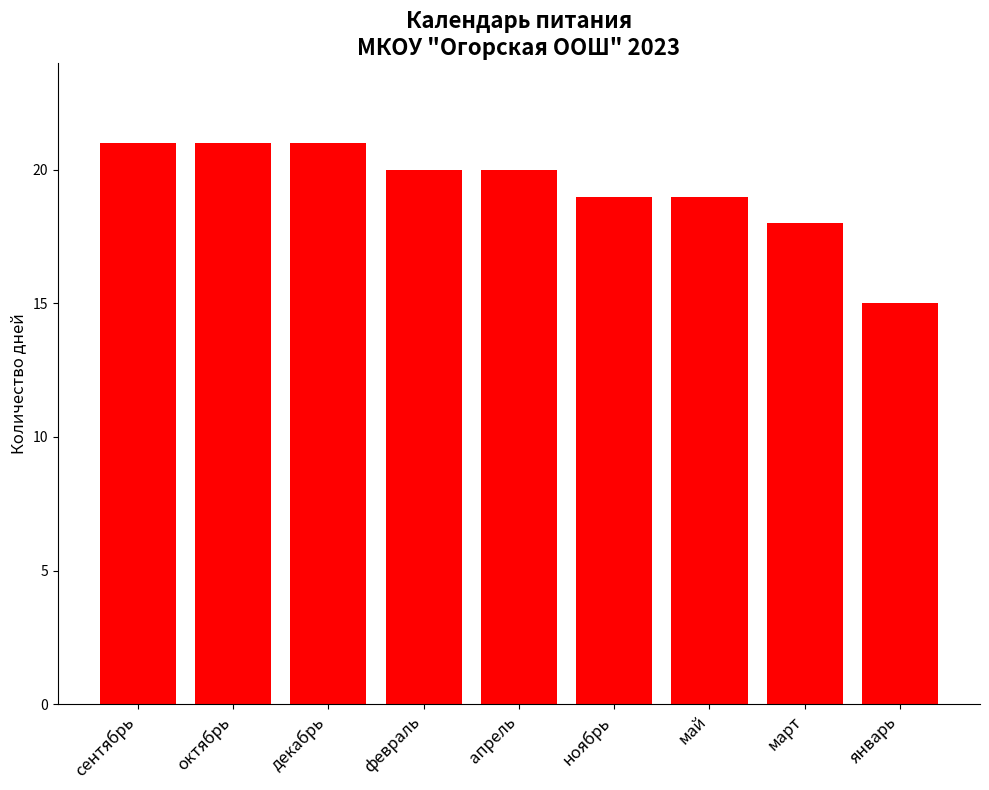

Approximately how many times larger is the value at ноябрь compared to декабрь?

0.9